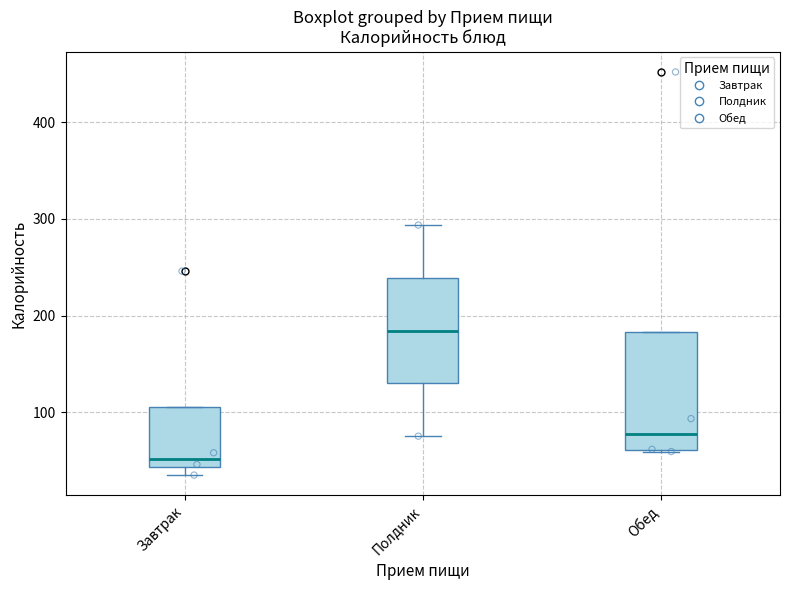

Reading left to right, read every box against the y-axis: the position of its median line, the range the box covers, and the ends of its whiskers. The values are not printed on the chart, so give them approximately, as read against the axis.

Завтрак: median 50, box 40 to 110, whiskers 40 (just below the box's lower edge) to 110
Полдник: median 180, box 130 to 240, whiskers 80 to 290
Обед: median 80, box 60 to 180, whiskers 60 to 180